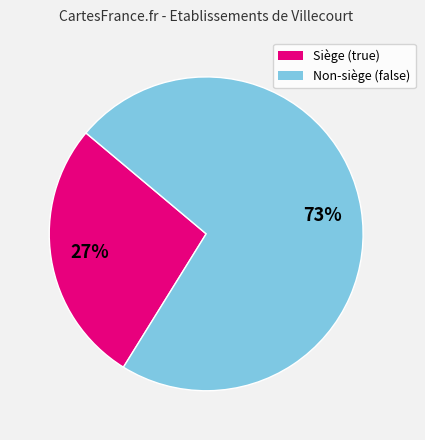

Does any single category account for the majority?

Yes